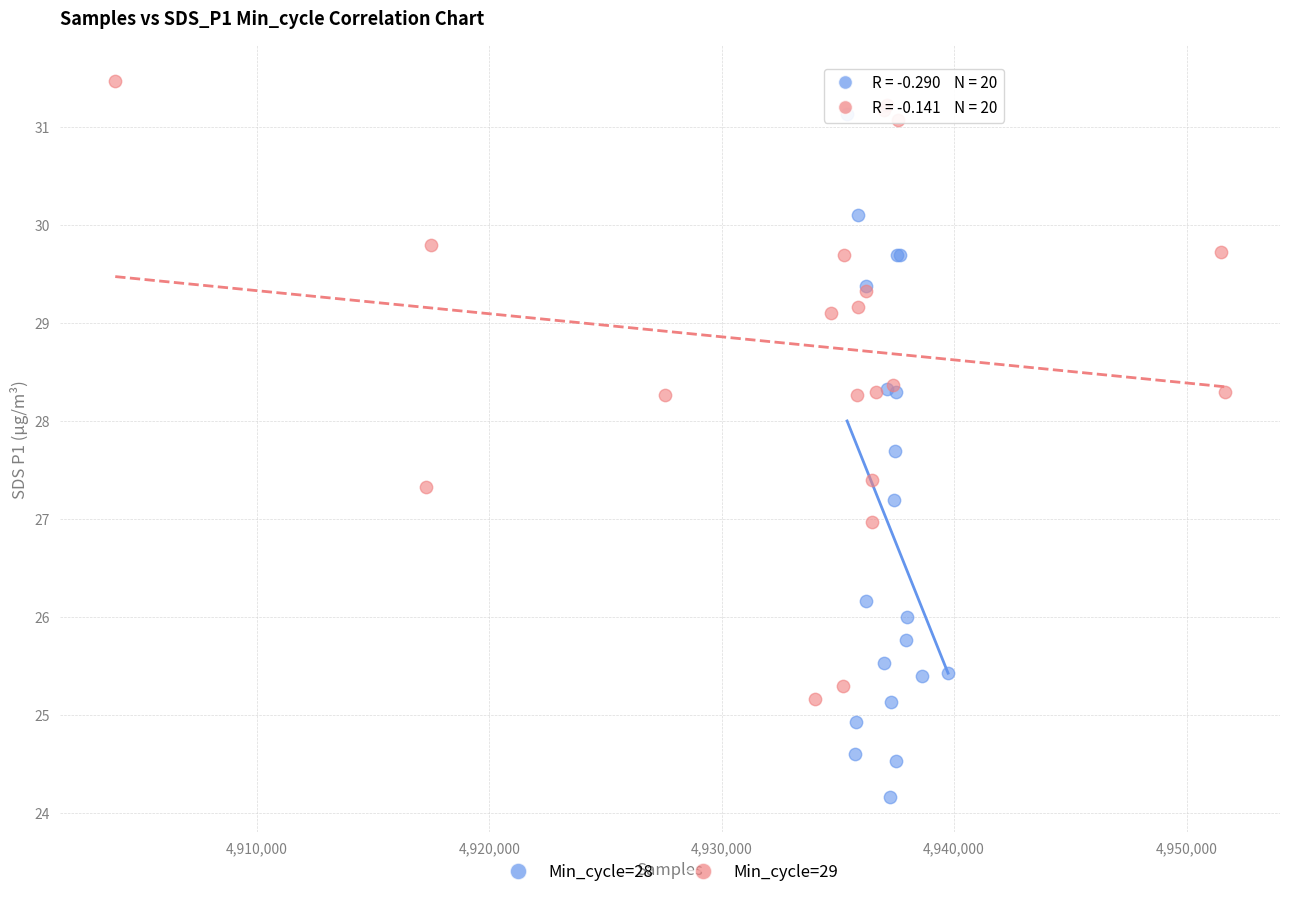

Which series contains the highest Y value?

Min_cycle=29